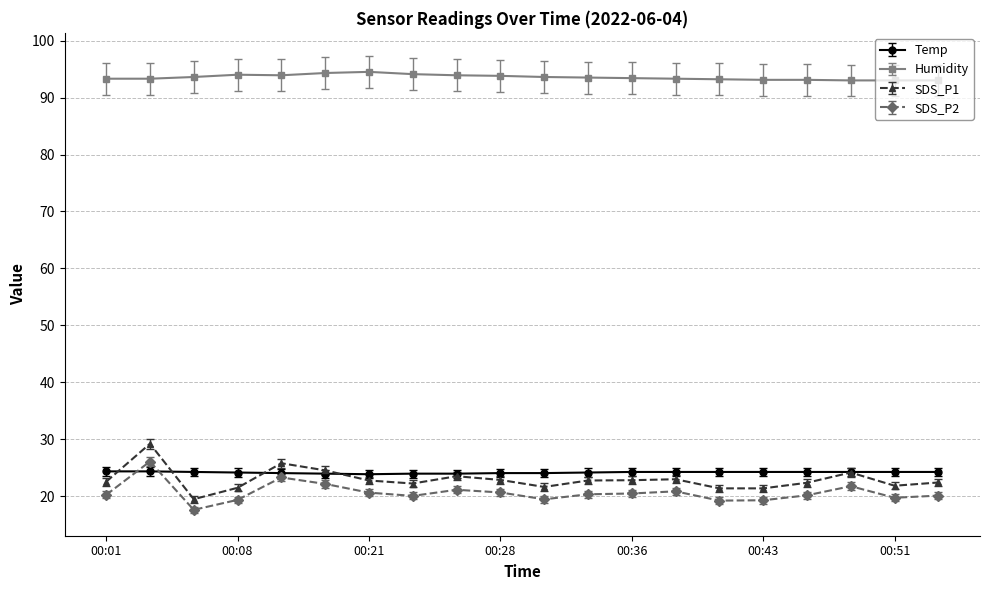

Does the chart display data point markers on the line(s)?

Yes